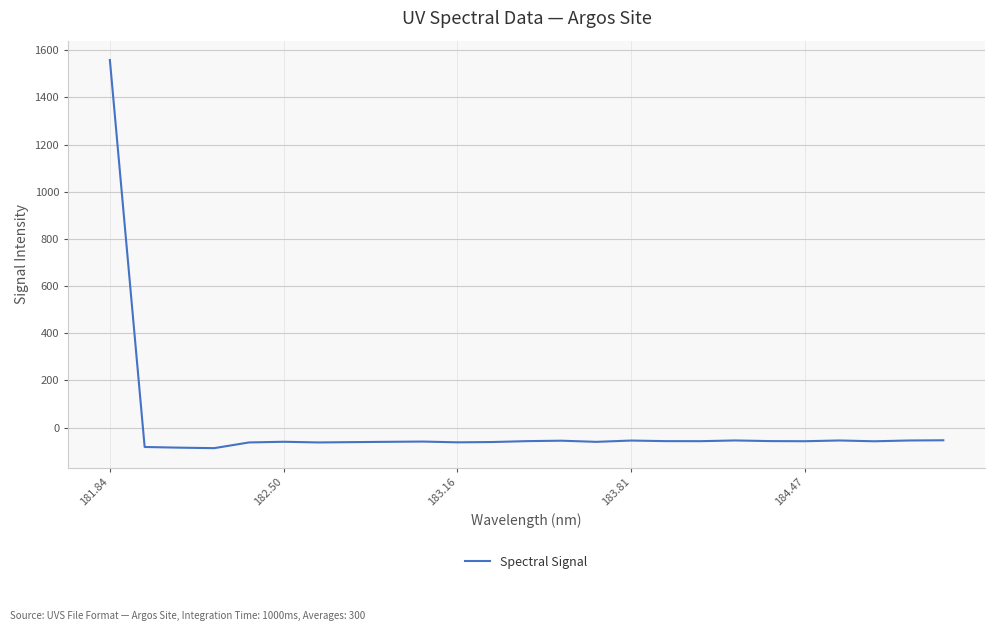

What is the difference between the maximum and minimum values?

1645.5